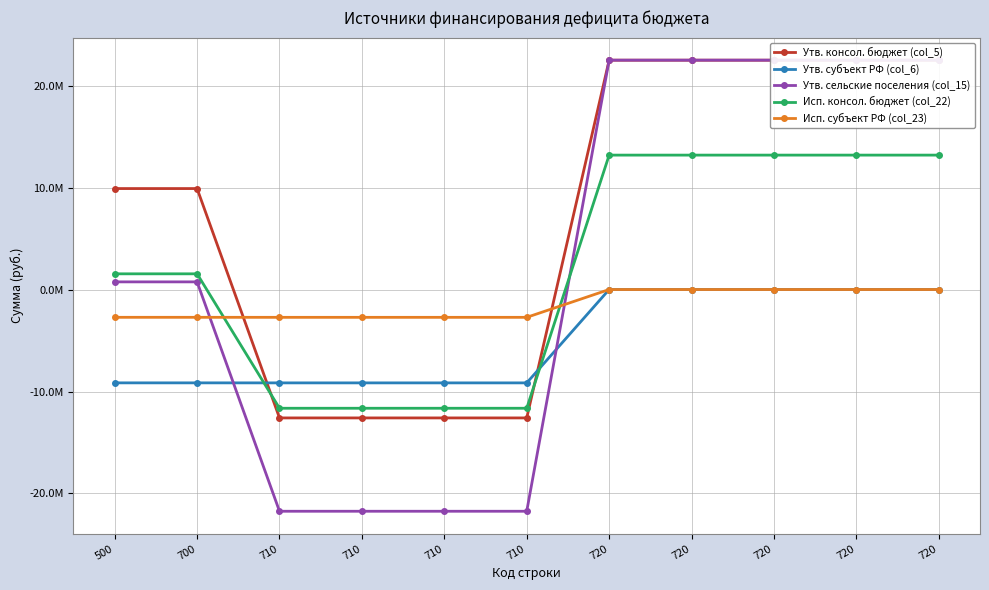

Reading right to left, list all the values displayed in this chart.

Утв. консол. бюджет (col_5): 720=22496132.1	720=22496132.1	720=22496132.1	720=22496132.1	720=22496132.1	710=-12591300.0	710=-12591300.0	710=-12591300.0	710=-12591300.0	700=9904832.1	500=9904832.1
Утв. субъект РФ (col_6): 720=2333.0	720=2333.0	720=2333.0	720=2333.0	720=2333.0	710=-9154400.0	710=-9154400.0	710=-9154400.0	710=-9154400.0	700=-9152067.0	500=-9152067.0
Утв. сельские поселения (col_15): 720=22498465.1	720=22498465.1	720=22498465.1	720=22498465.1	720=22498465.1	710=-21745700.0	710=-21745700.0	710=-21745700.0	710=-21745700.0	700=752765.1	500=752765.1
Исп. консол. бюджет (col_22): 720=13185668.6	720=13185668.6	720=13185668.6	720=13185668.6	720=13185668.6	710=-11643212.1	710=-11643212.1	710=-11643212.1	710=-11643212.1	700=1542456.5	500=1542456.5
Исп. субъект РФ (col_23): 720=2333.0	720=2333.0	720=2333.0	720=2333.0	720=2333.0	710=-2725700.0	710=-2725700.0	710=-2725700.0	710=-2725700.0	700=-2723367.0	500=-2723367.0